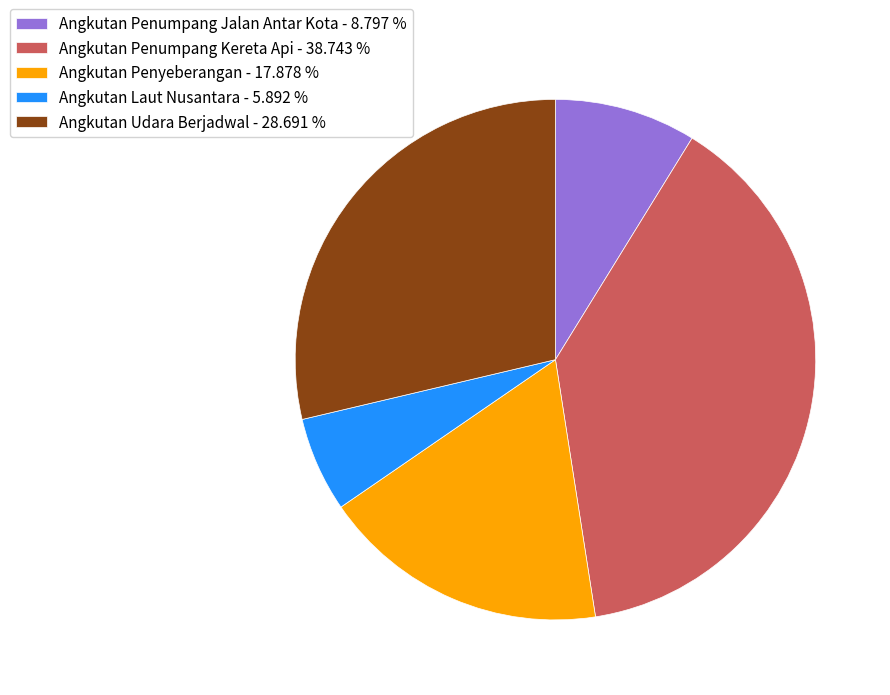

The Angkutan Penumpang Kereta Api slice represents 47% of the pie. True or false?

False